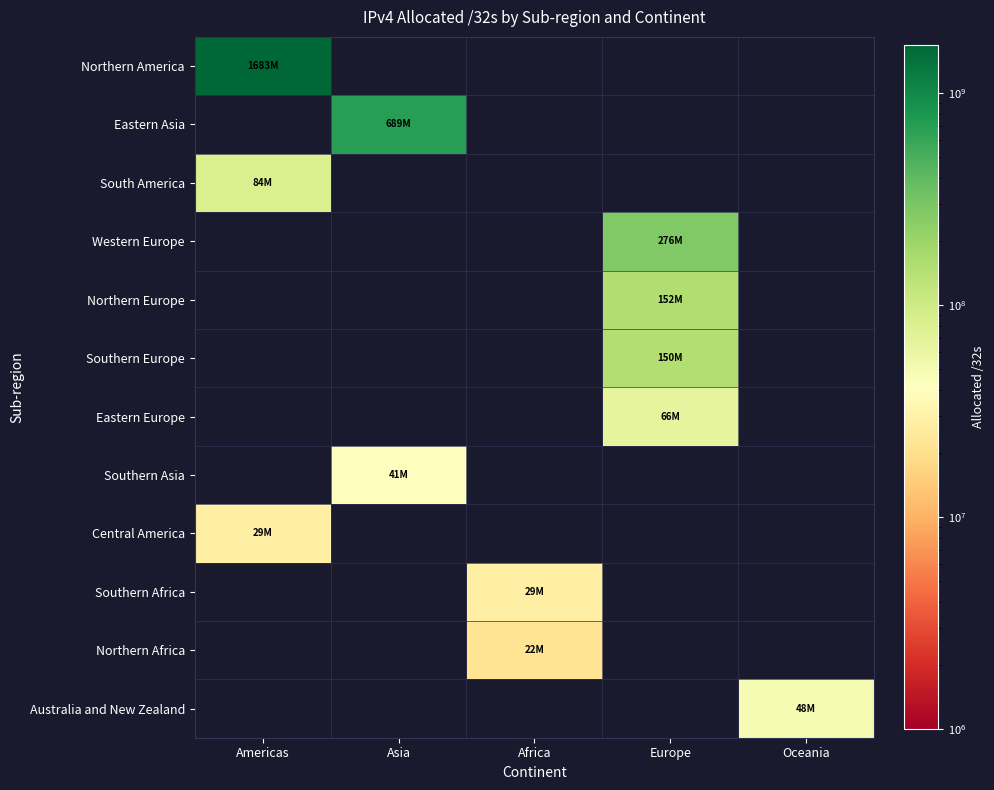

What is the greatest value displayed?

1682829824.0